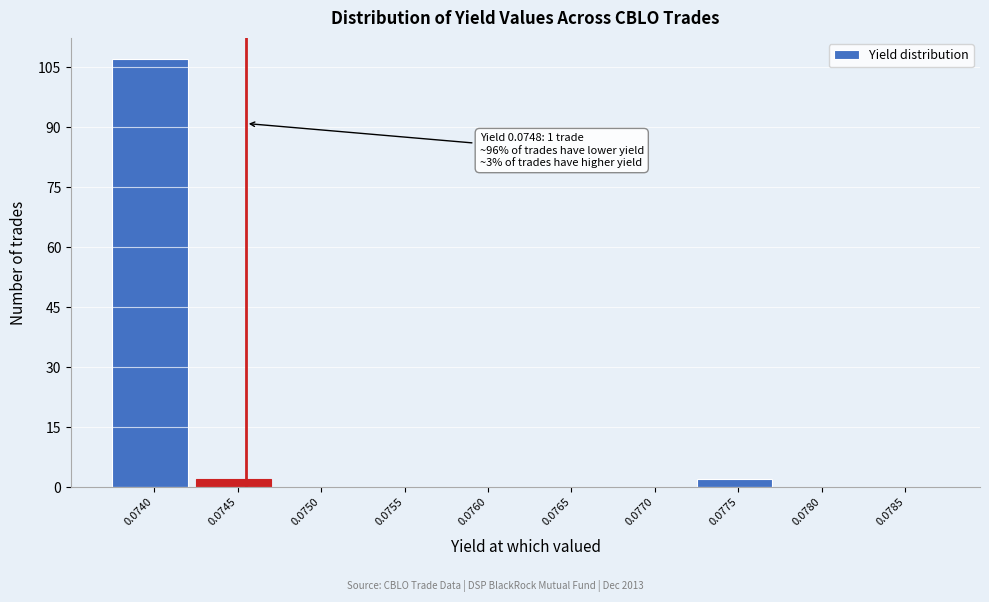

Reading left to right, extract all data points from this chart.

0.0740=107	0.0745=2	0.0750=0	0.0755=0	0.0760=0	0.0765=0	0.0770=0	0.0775=2	0.0780=0	0.0785=0